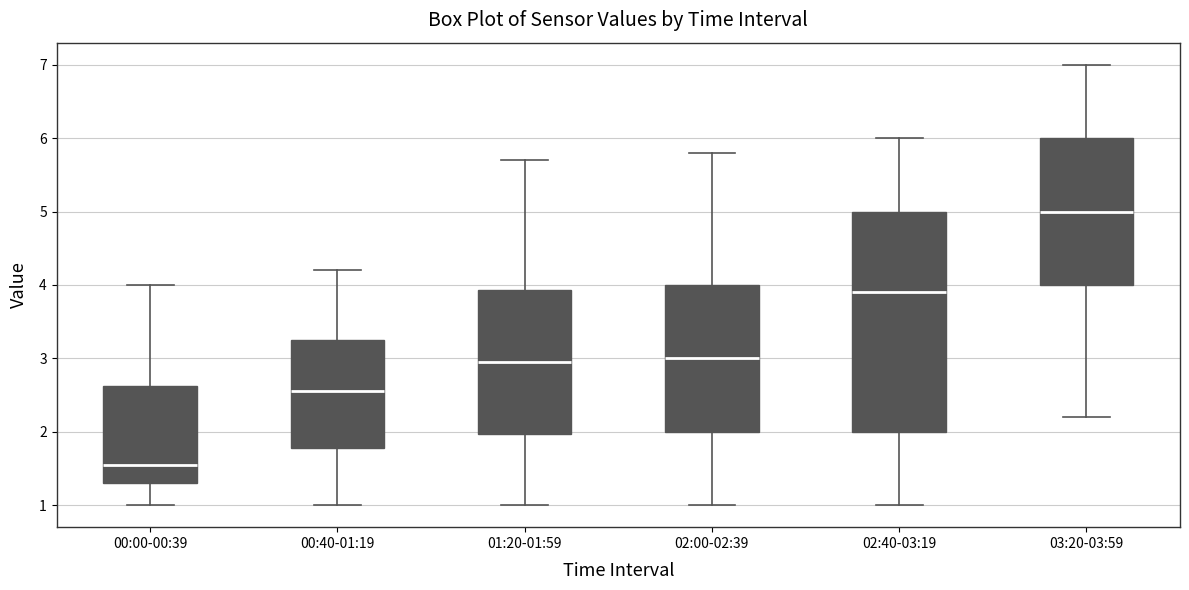

Where does the median line of the box for 01:20-01:59 sit on the y-axis? The values are not printed on the chart, so give them approximately, as read against the axis.

3.0